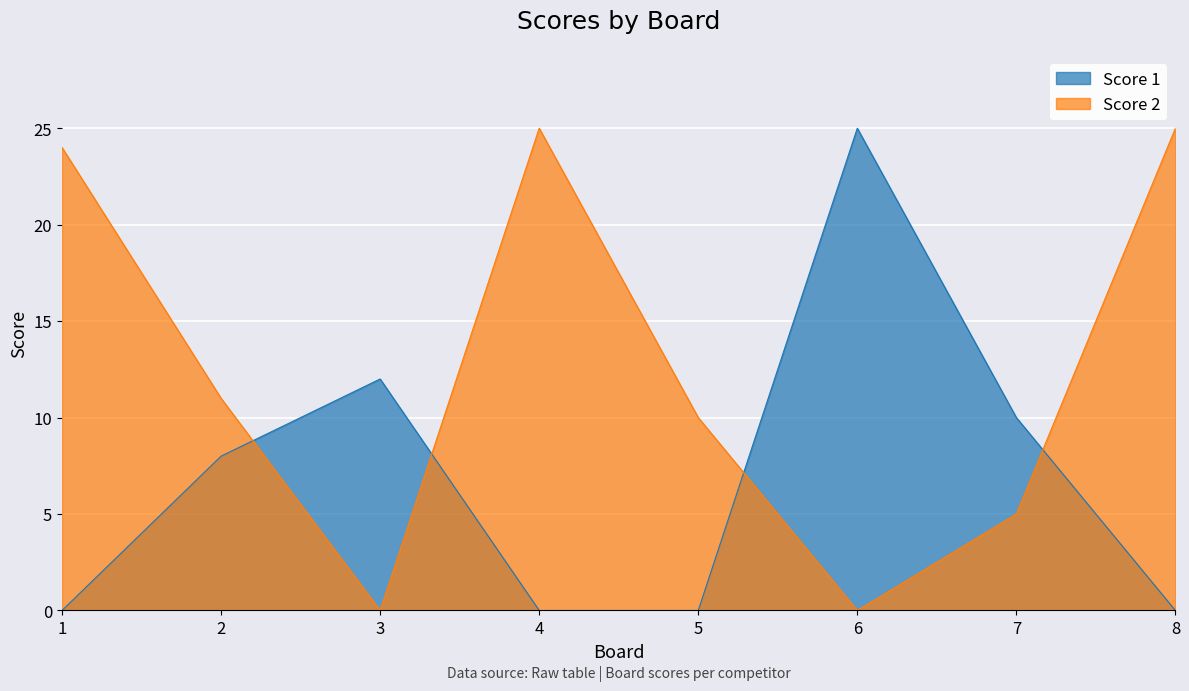

What is the difference between the highest and lowest values at 2?

3